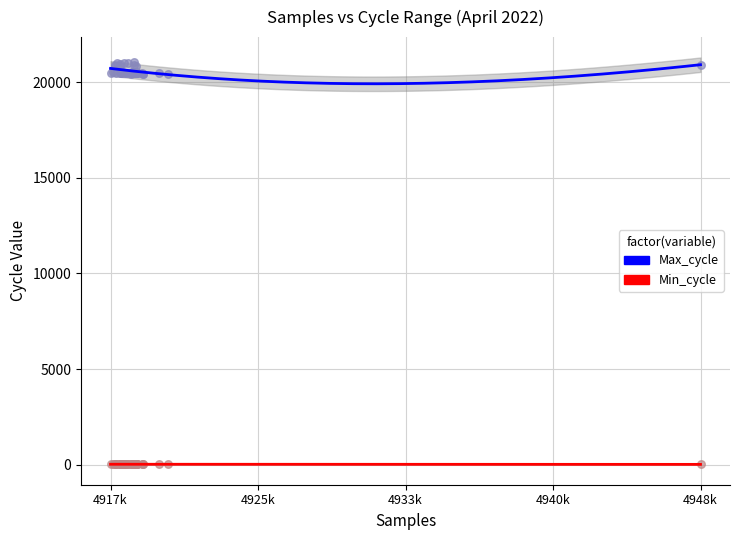

What is the X range (max minus min) for the scatter plot?

30882